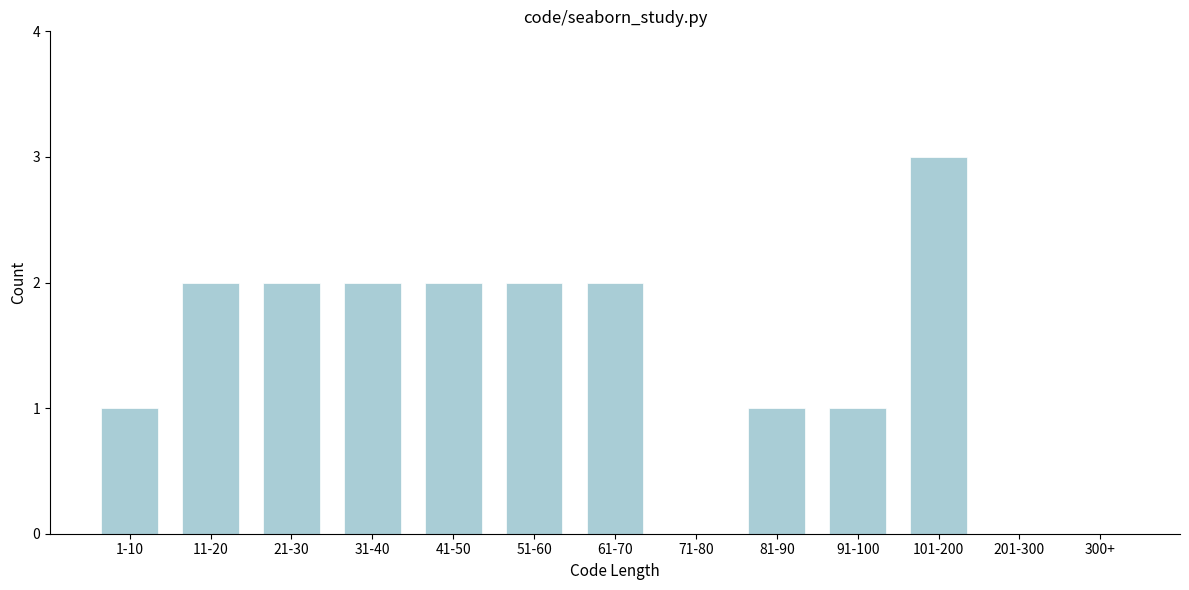

Reading left to right, transcribe all the data shown in this chart.

1-10=1	11-20=2	21-30=2	31-40=2	41-50=2	51-60=2	61-70=2	71-80=0	81-90=1	91-100=1	101-200=3	201-300=0	300+=0